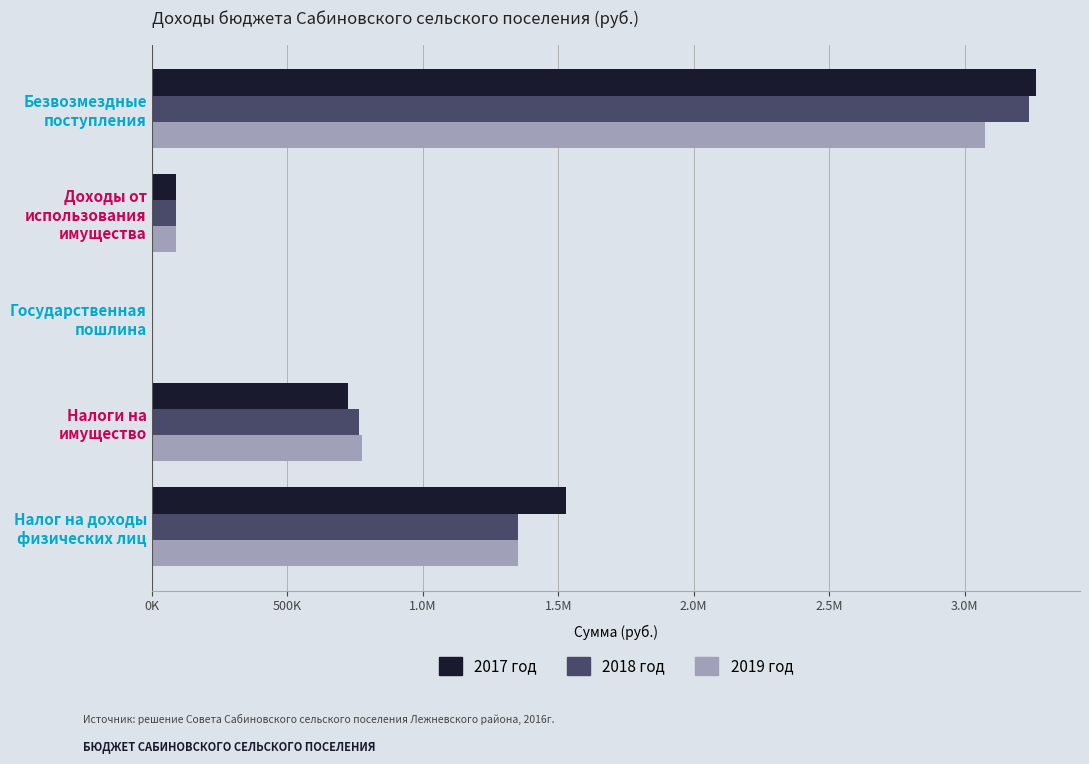

Rank the series by their average value, from lowest to highest.

2019 год, 2018 год, 2017 год